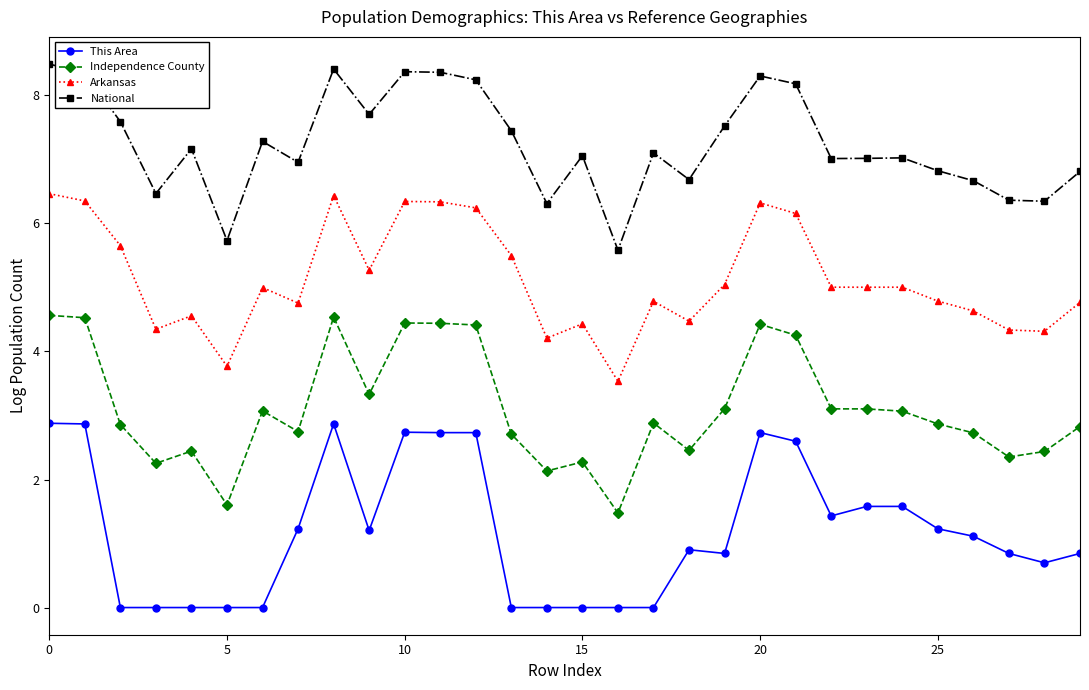

True or false: Independence County and National intersect in this chart.

False